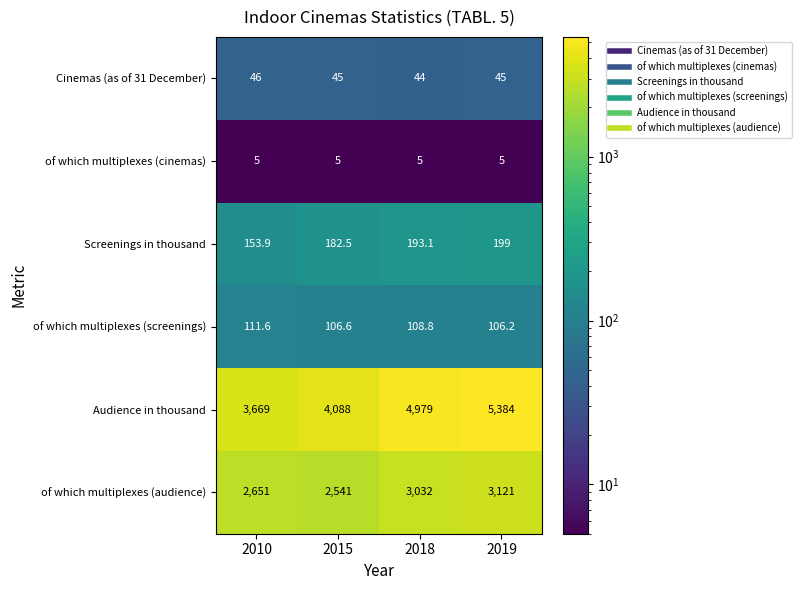

What is the sum of all Screenings in thousand values?

728.5